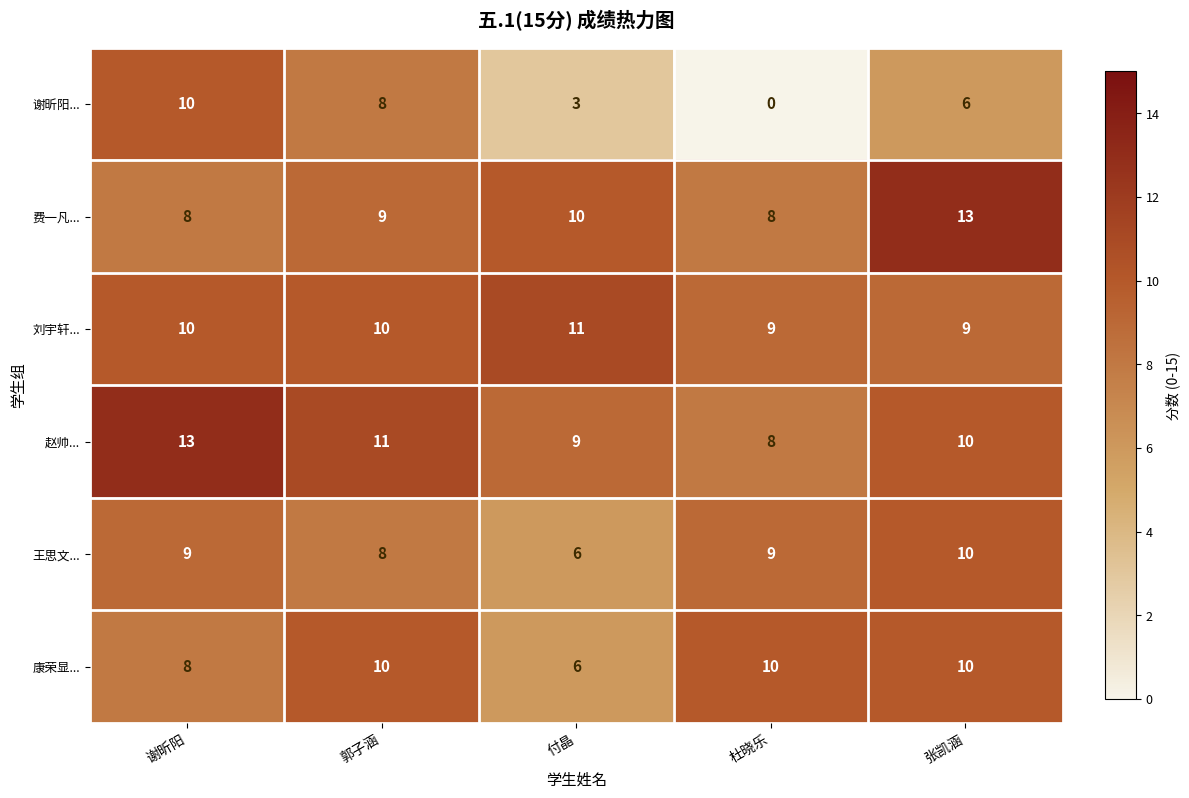

Is the value of 康荣显... at 郭子涵 greater than the value of 谢昕阳... at 杜晓乐?

Yes